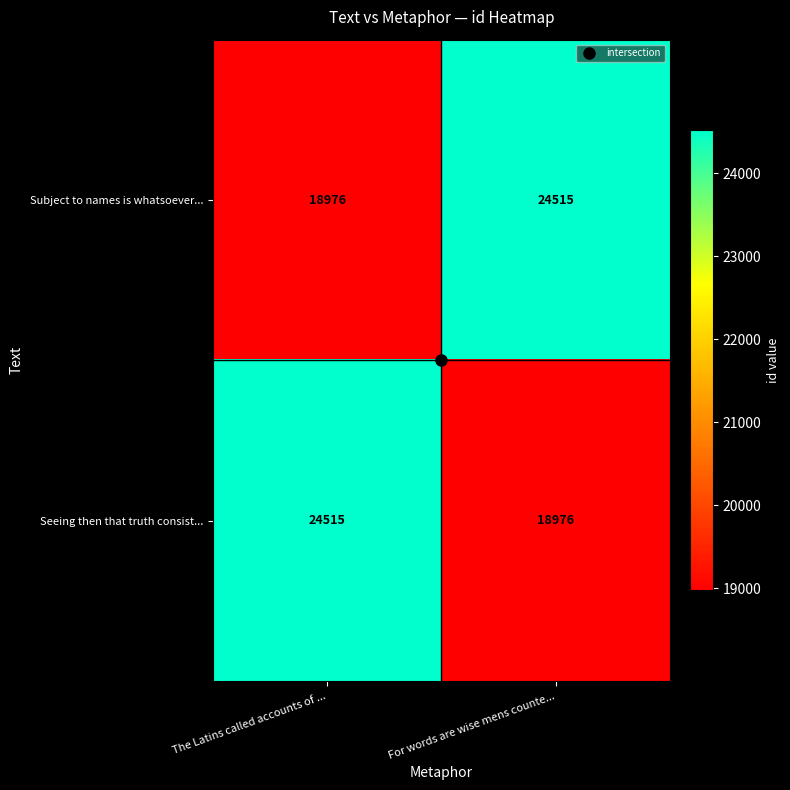

Is it true that Subject to names is whatsoever... equals 24515 at For words are wise mens counte...?

True